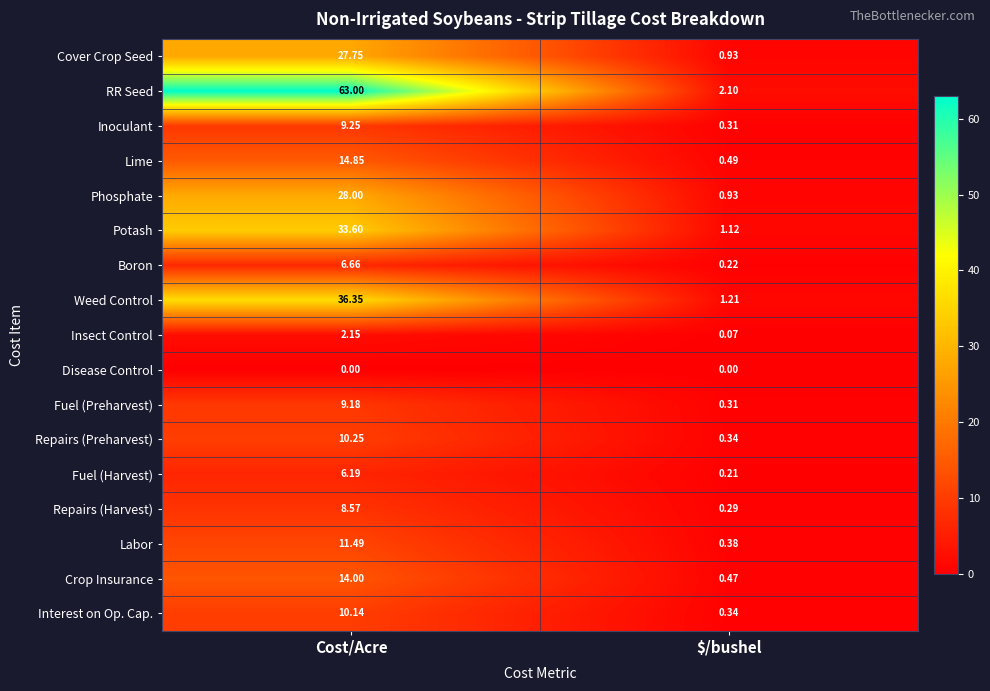

Rank the series by their maximum value, from lowest to highest.

Disease Control, Insect Control, Fuel (Harvest), Boron, Repairs (Harvest), Fuel (Preharvest), Inoculant, Interest on Op. Cap., Repairs (Preharvest), Labor, Crop Insurance, Lime, Cover Crop Seed, Phosphate, Potash, Weed Control, RR Seed